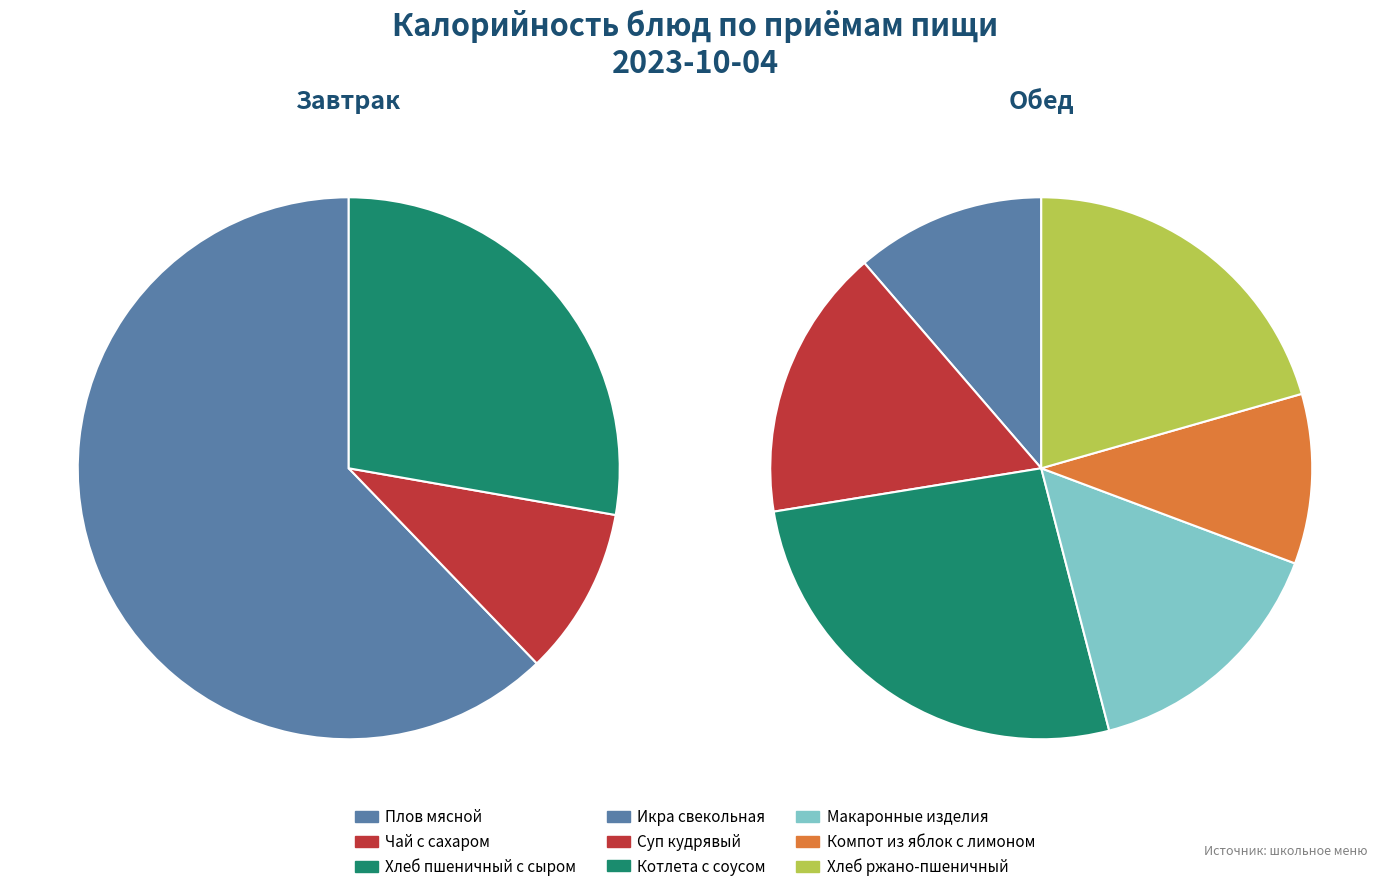

Which series has the largest range (max minus min)?

Завтрак